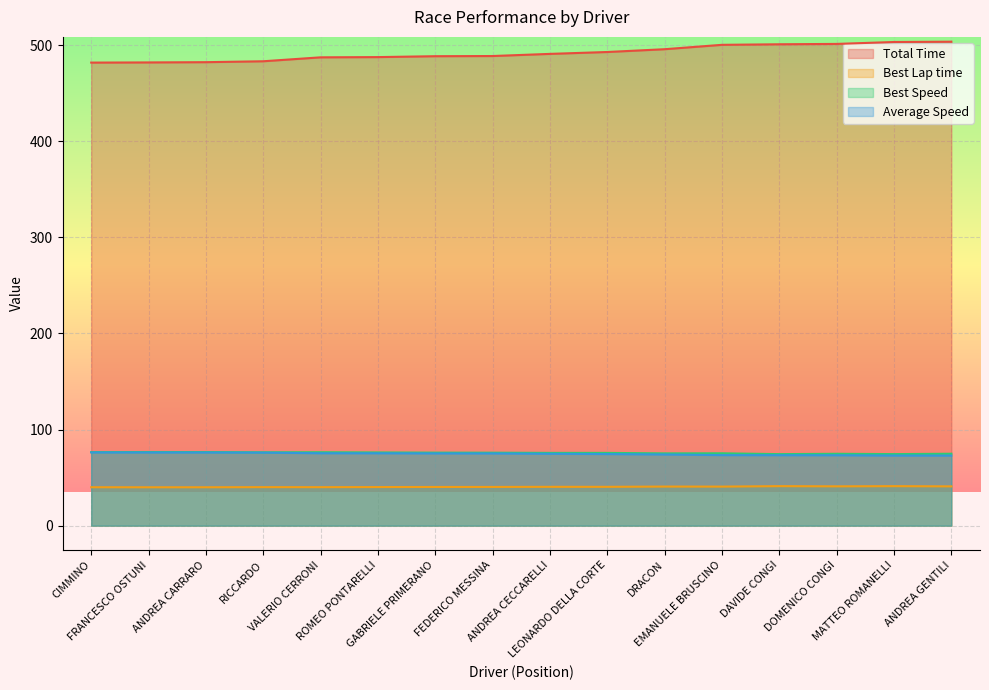

What is the value of the Best Lap time point at the 8th from the left?

40.3